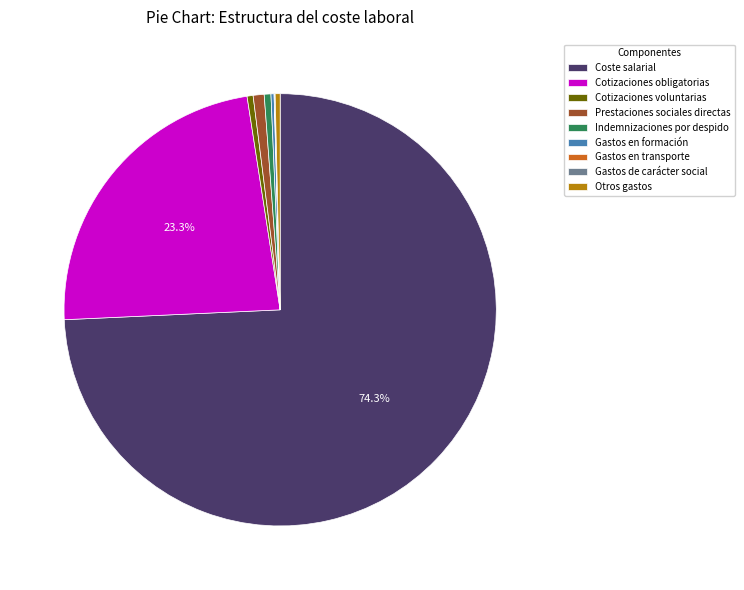

What is the largest slice in the pie chart?

Coste salarial